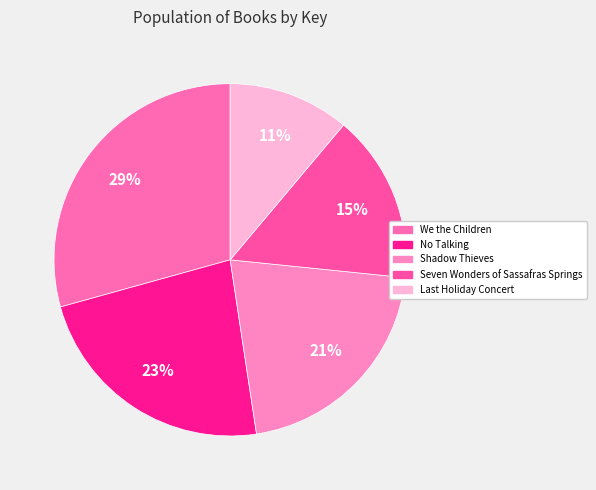

To the nearest percent, what is the difference between the largest and smallest slice percentages?

18%